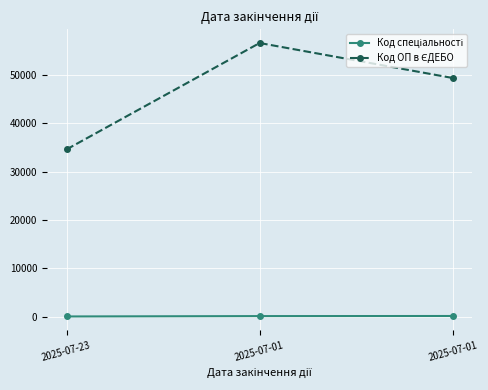

How many categories are shown in the chart?

3